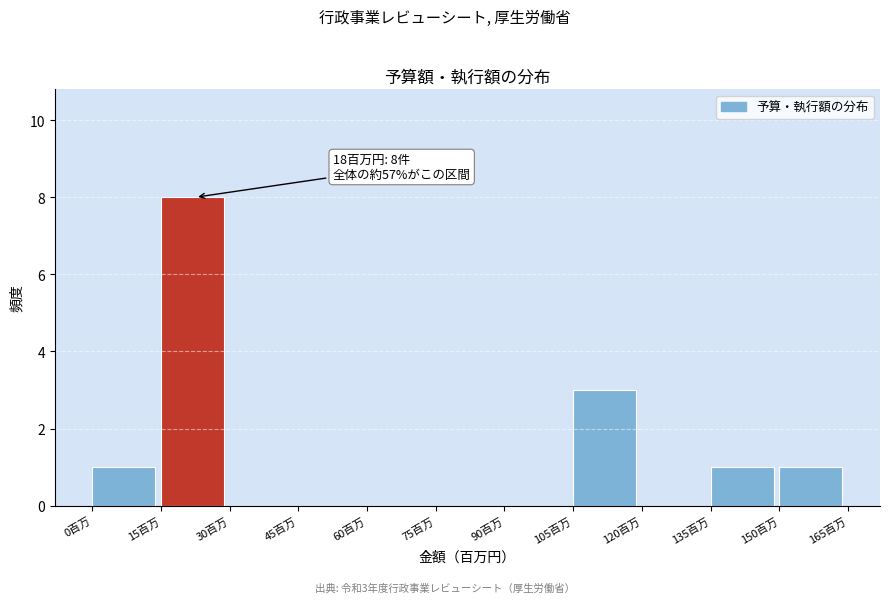

Over which range of the x-axis is the bar tallest?

15 to 30